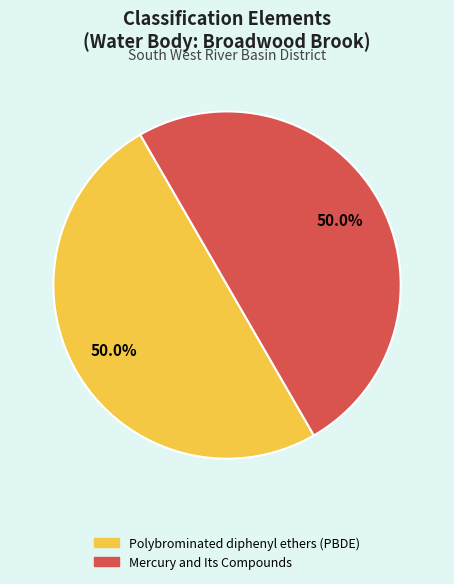

What is the total percentage of Polybrominated diphenyl ethers (PBDE) and Mercury and Its Compounds?

100.0%